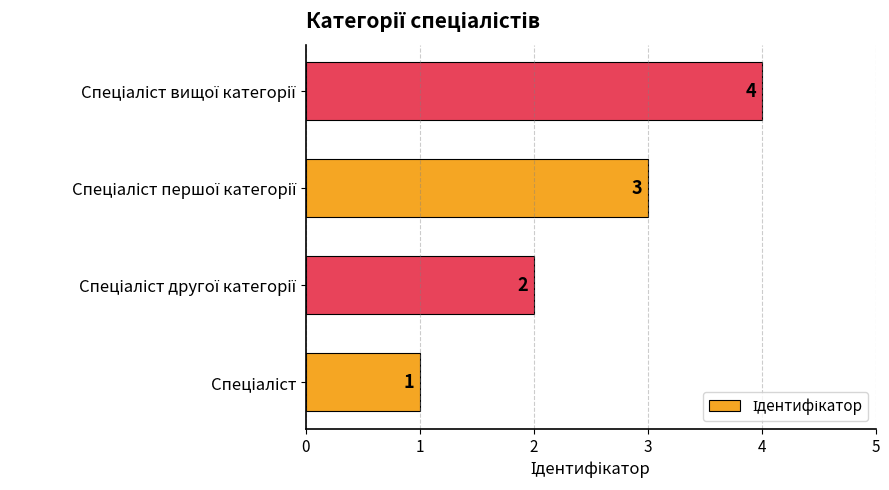

What is the sum of all values?

10